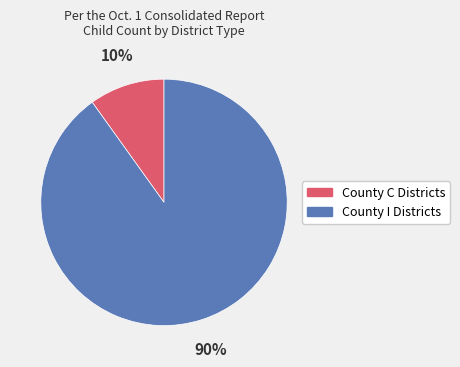

Is there any slice that represents more than half of the pie?

Yes